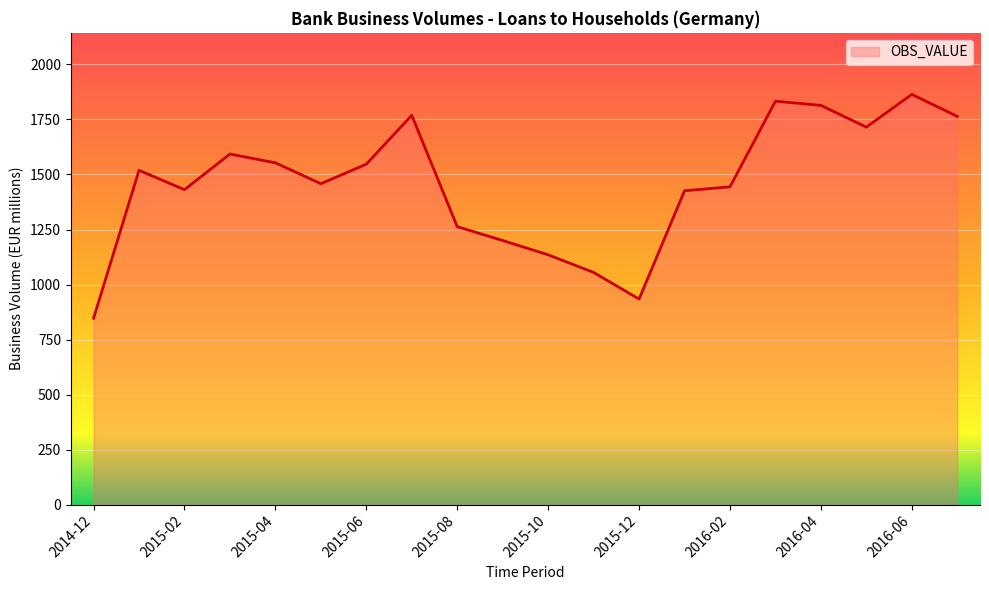

What is the smallest value displayed?

847